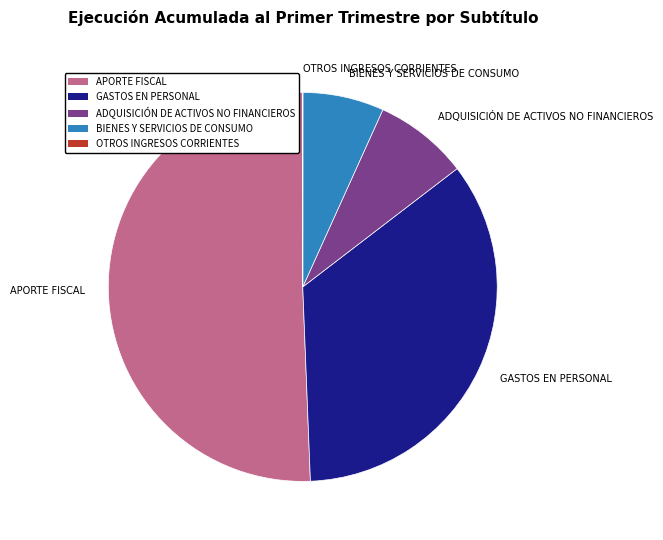

Combined, do APORTE FISCAL and ADQUISICIÓN DE ACTIVOS NO FINANCIEROS account for over 50%?

Yes